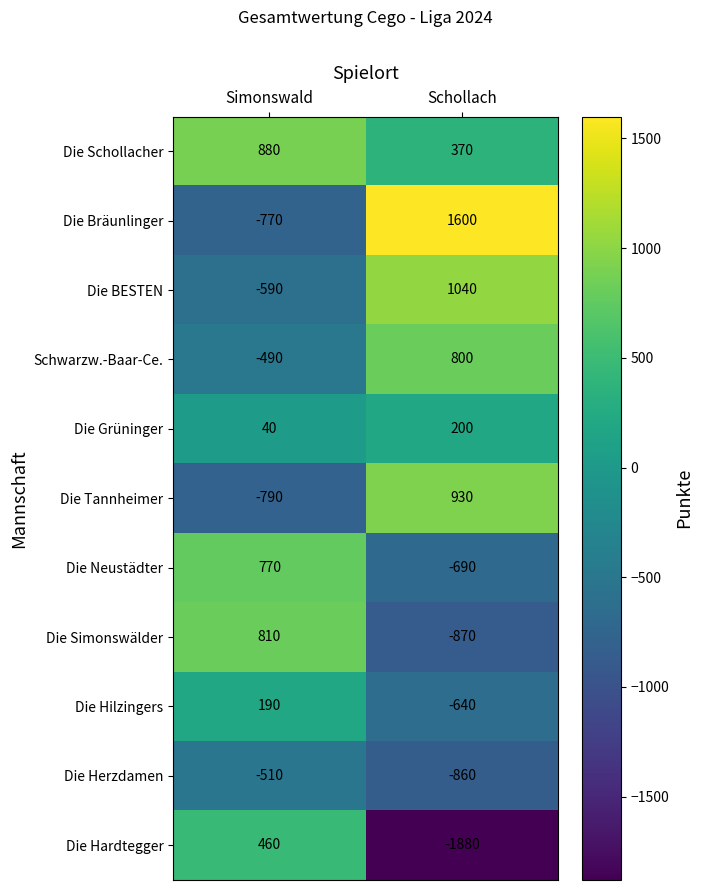

Rank the series at Simonswald from highest to lowest value.

Die Schollacher, Die Simonswälder, Die Neustädter, Die Hardtegger, Die Hilzingers, Die Grüninger, Schwarzw.-Baar-Ce., Die Herzdamen, Die BESTEN, Die Bräunlinger, Die Tannheimer